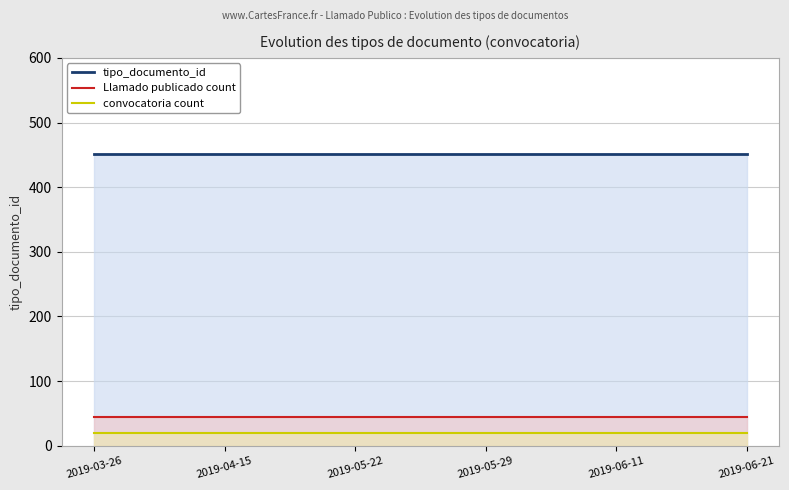

Is the value of convocatoria count at 2019-03-26 greater than the value of Llamado publicado count at 2019-05-22?

No